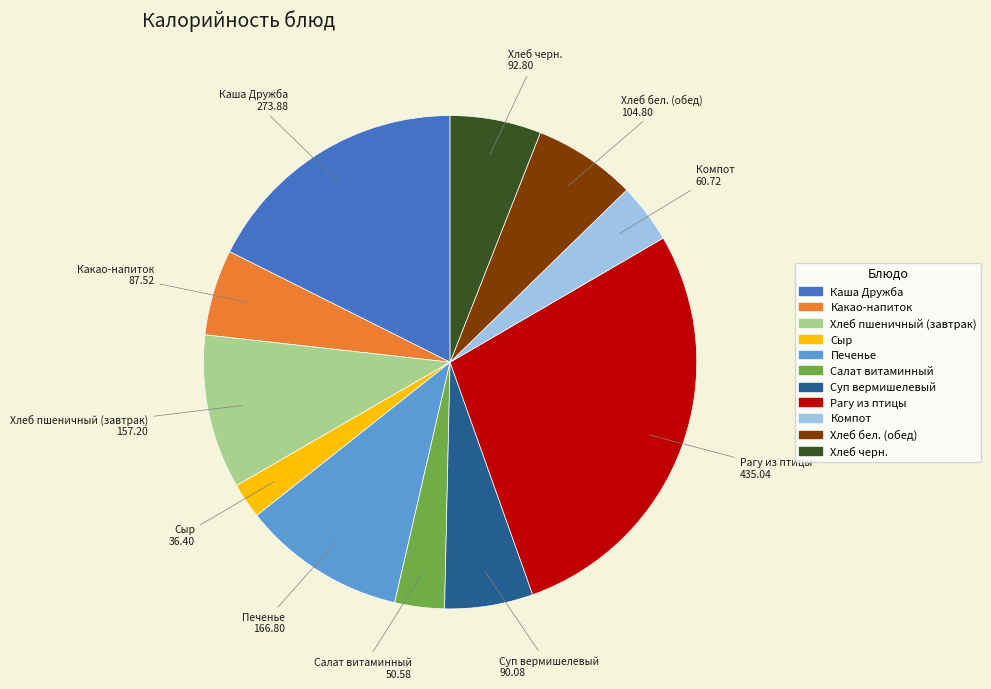

Does Печенье represent more than half of the total?

No